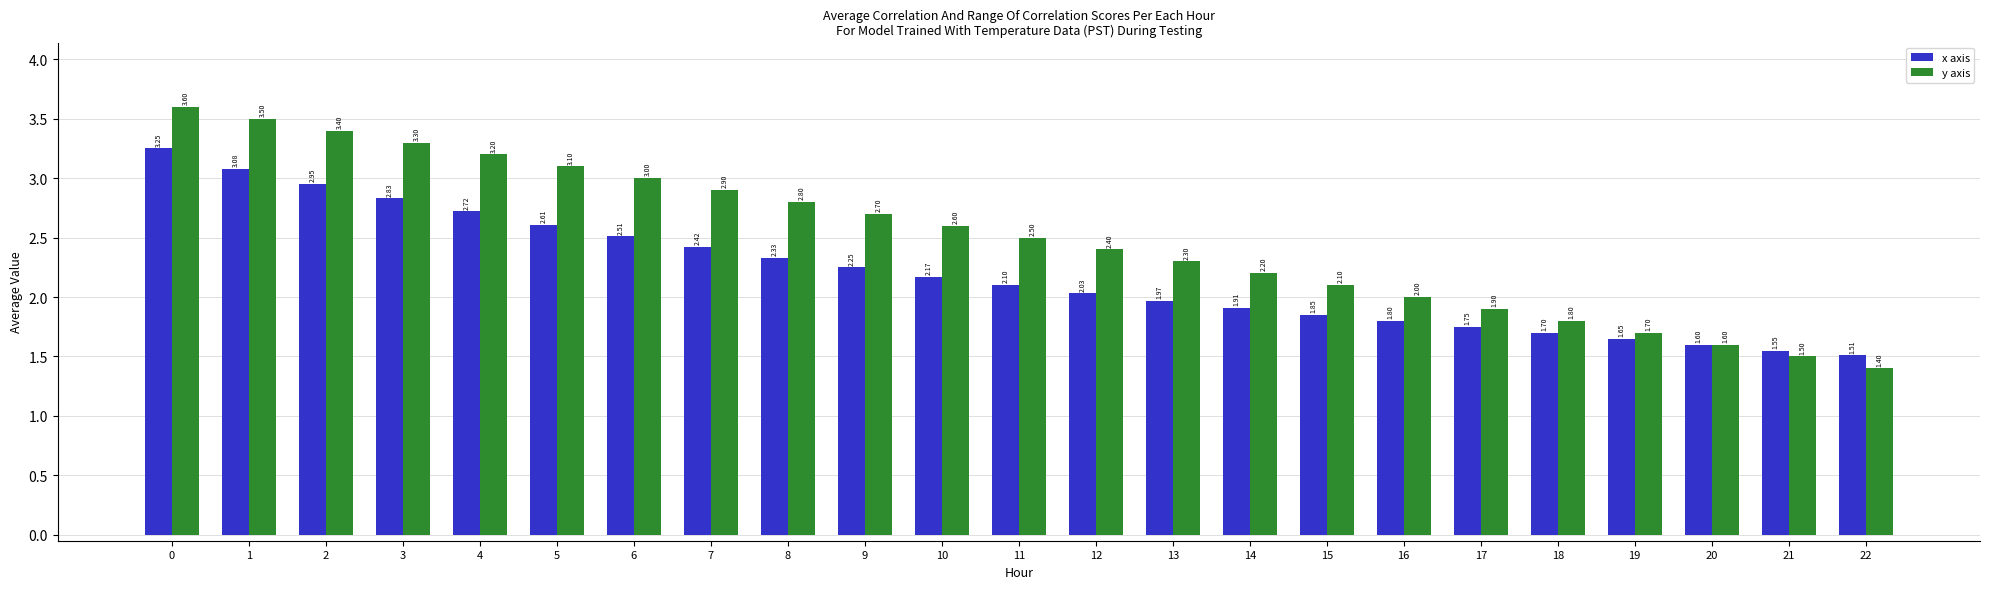

How many categories are shown in the chart?

23